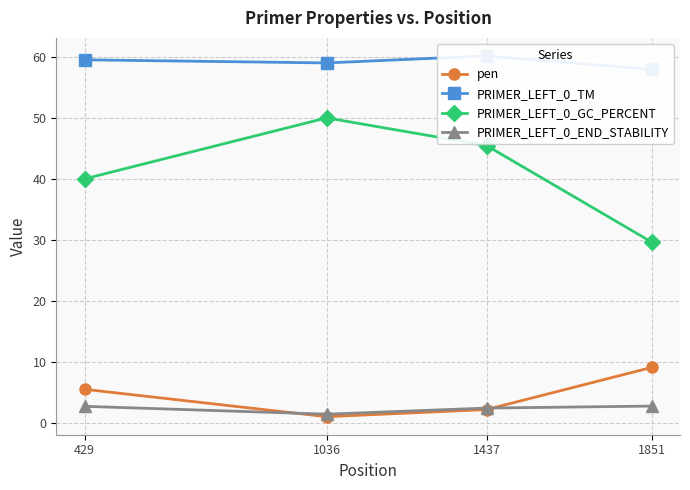

At which label does PRIMER_LEFT_0_GC_PERCENT reach its peak?

1036